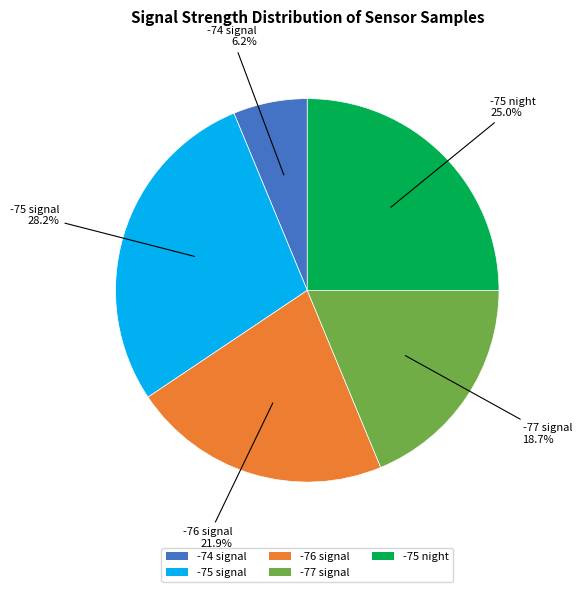

Rank the categories by value from lowest to highest.

-74 signal, -77 signal, -76 signal, -75 night, -75 signal